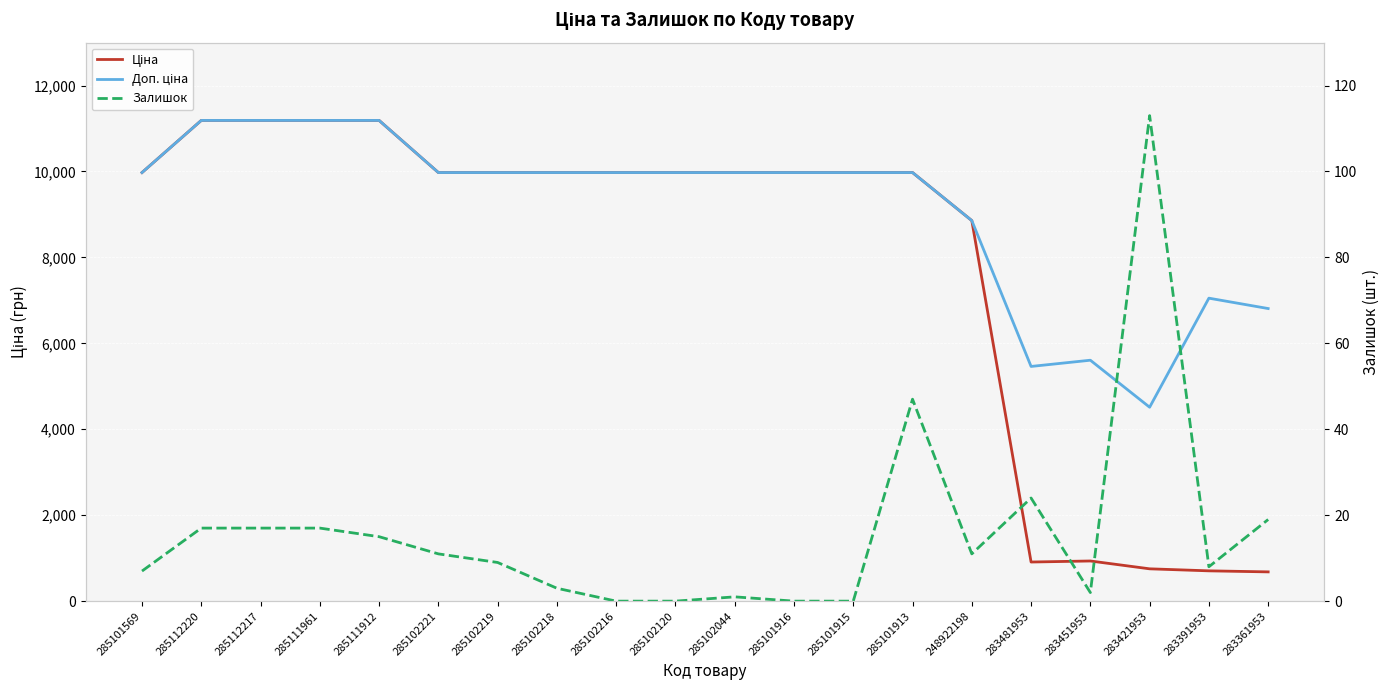

What is the average value of the Ціна series?

7867.1